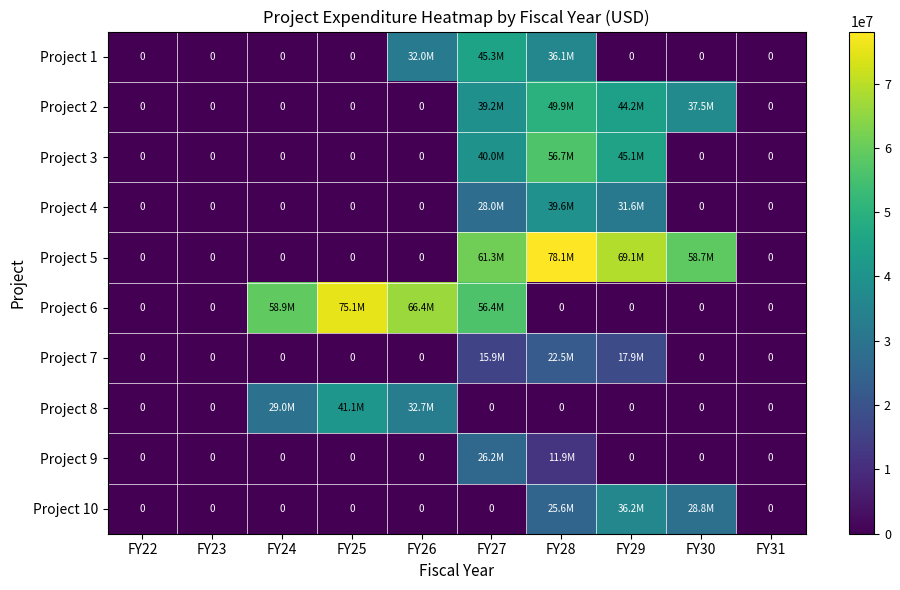

Count the number of categories in the chart.

10